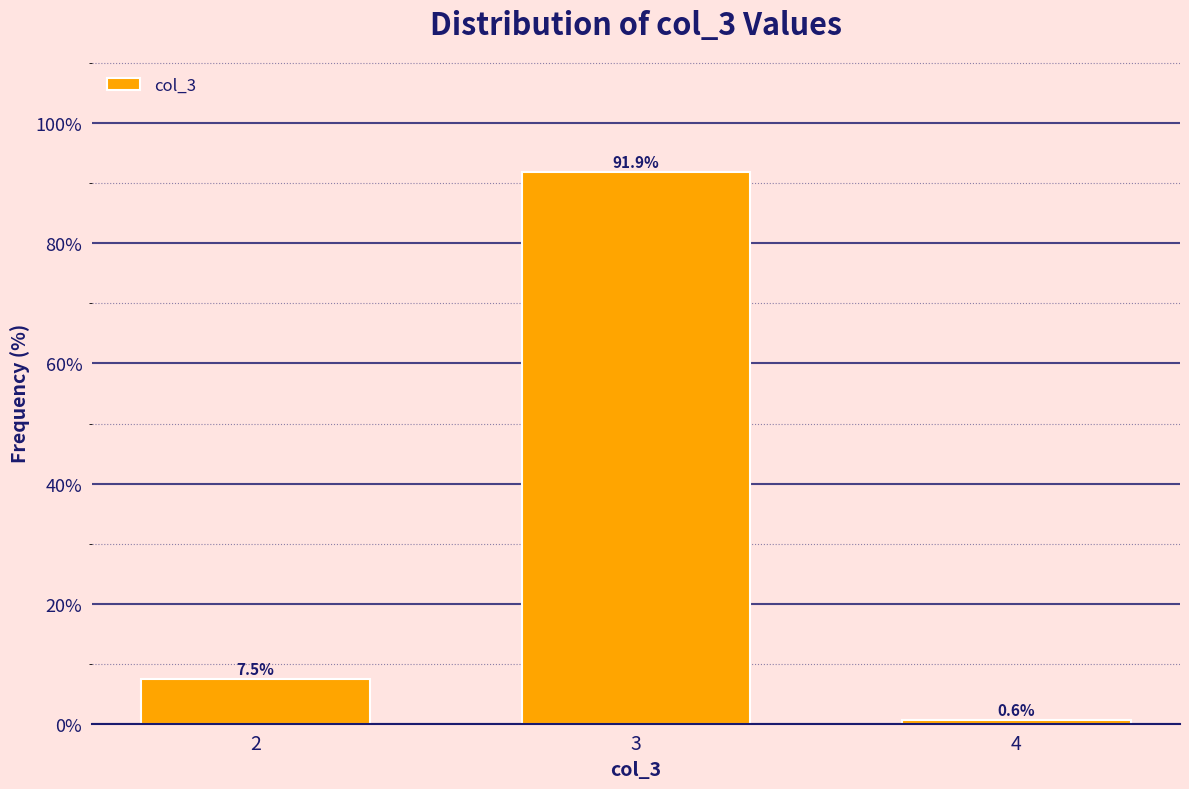

Reading right to left, extract all data points from this chart.

0.6	91.9	7.5